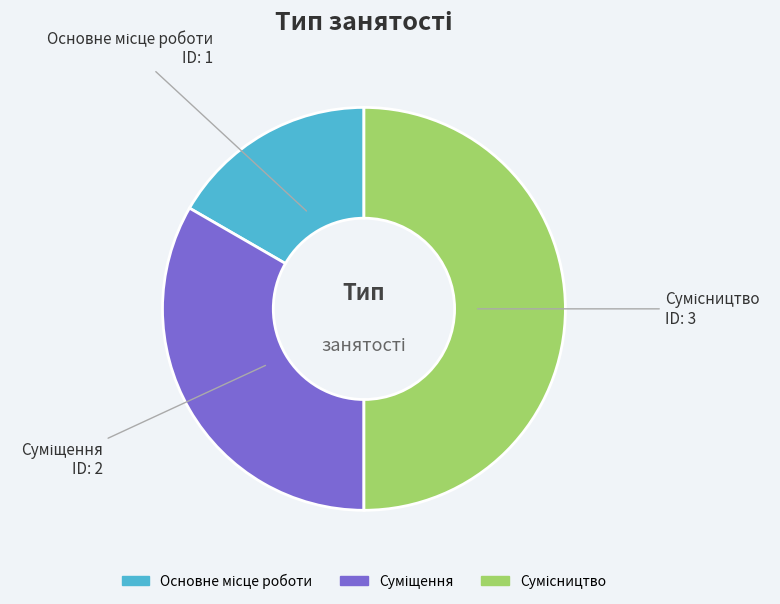

How many segments does this pie chart have?

3